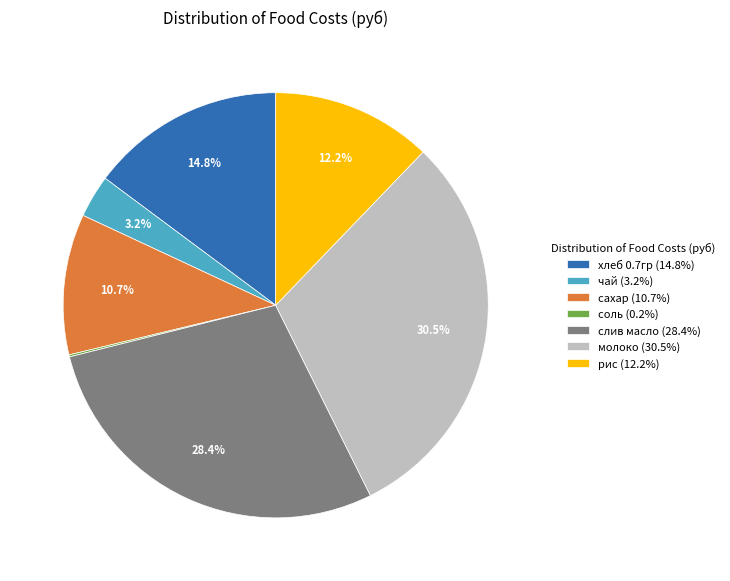

The сахар slice represents 1% of the pie. True or false?

False